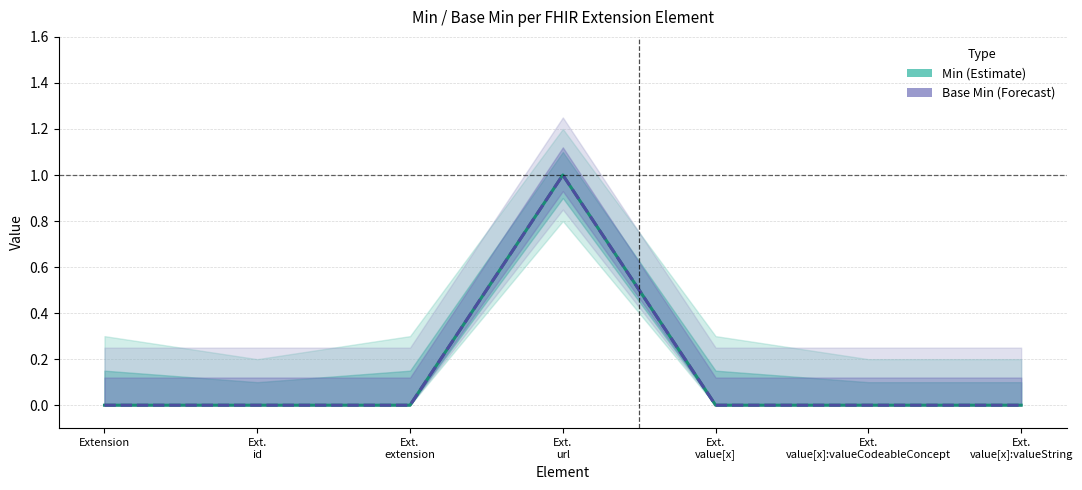

How many interior local peaks does the Base Min series have?

1